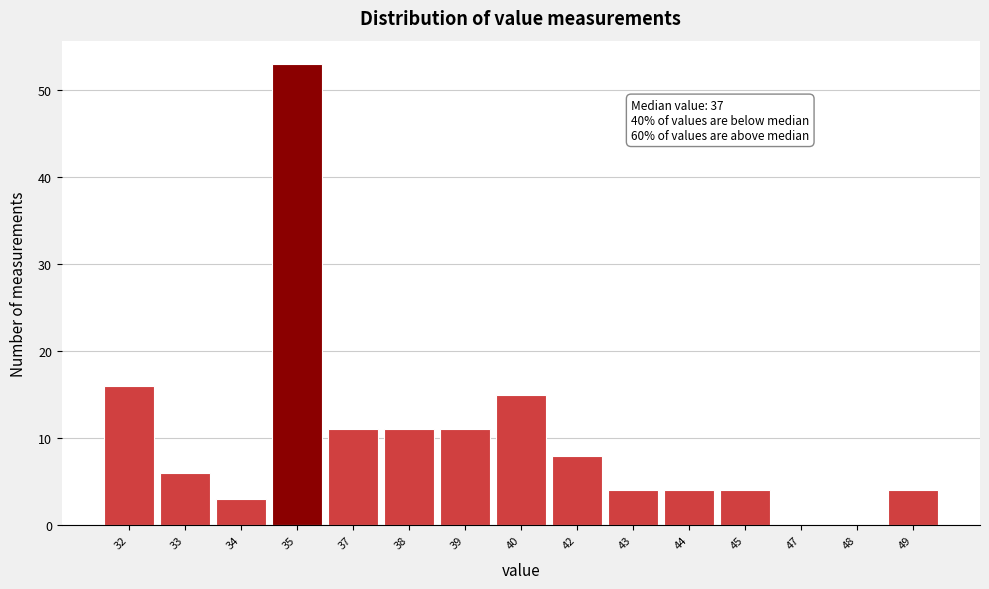

Reading left to right, transcribe all the data shown in this chart.

32=16	33=6	34=3	35=53	37=11	38=11	39=11	40=15	42=8	43=4	44=4	45=4	47=0	48=0	49=4